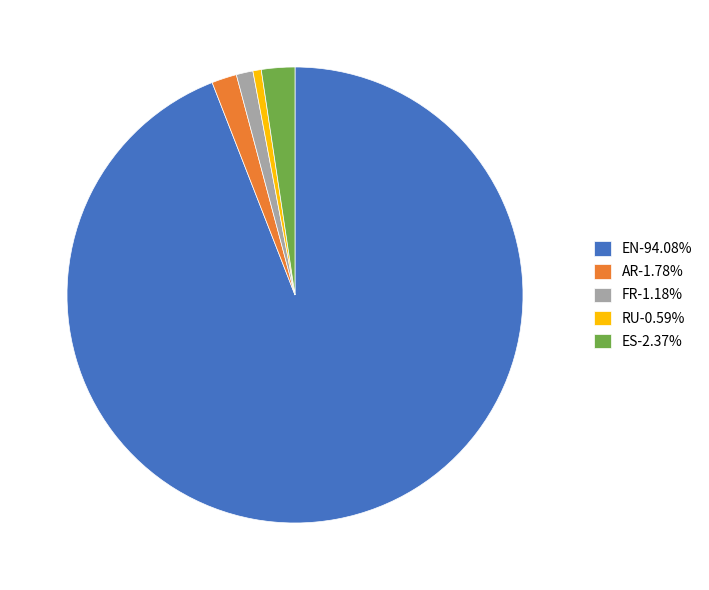

Is there any slice that represents more than half of the pie?

Yes